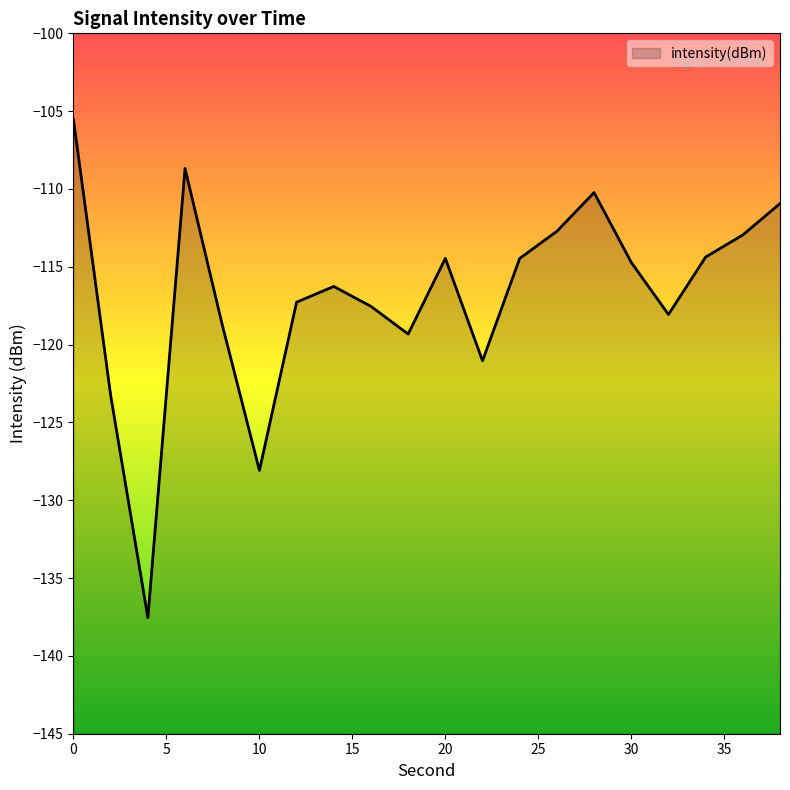

How many values exceed -114?

6